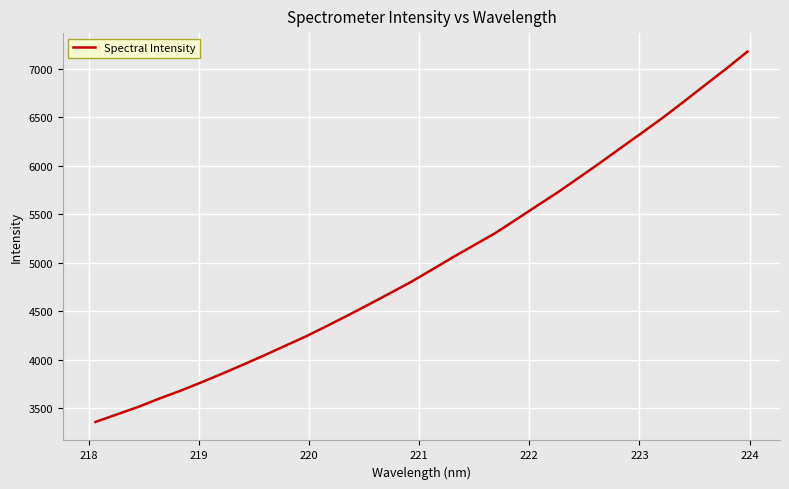

What is the maximum value shown in the chart?

7179.3